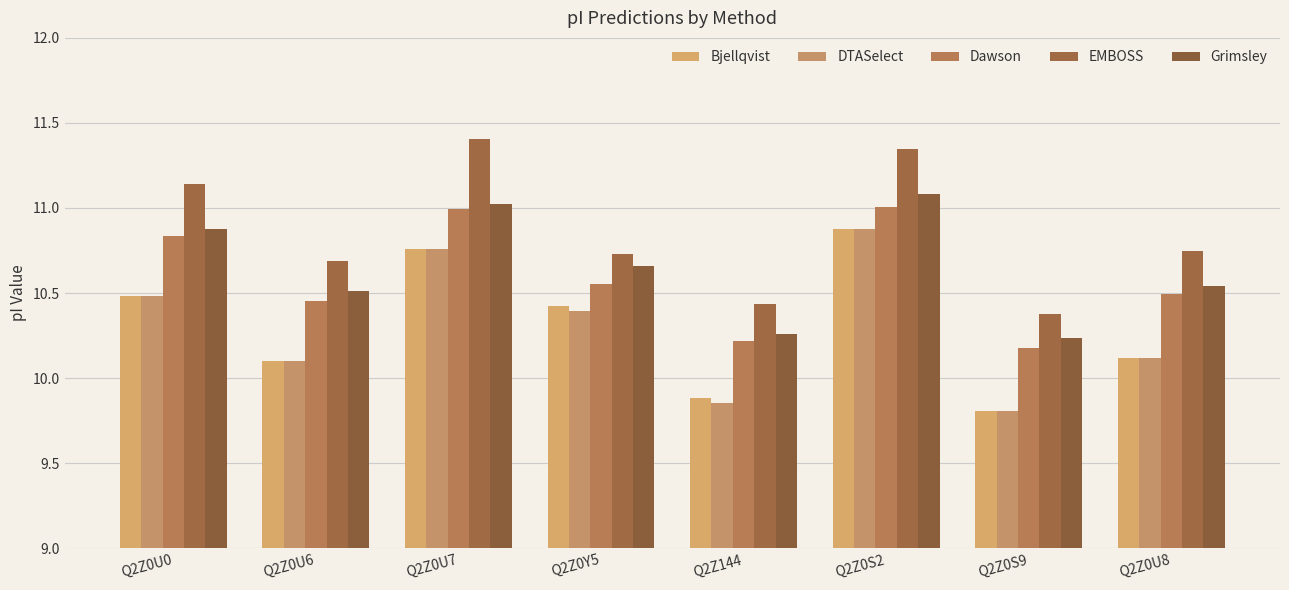

At how many categories does at least one series exceed 11?

3